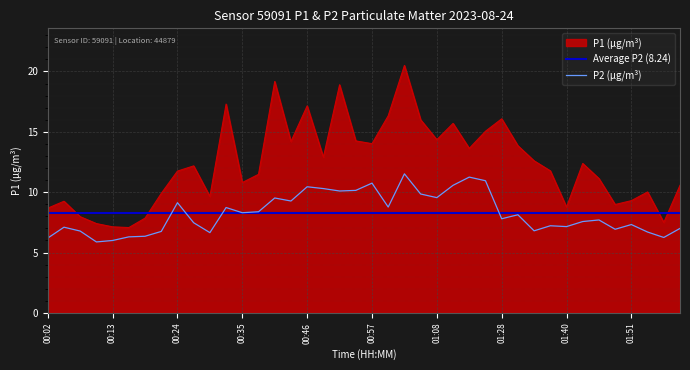

True or false: P1 and P2 cross at least once.

False